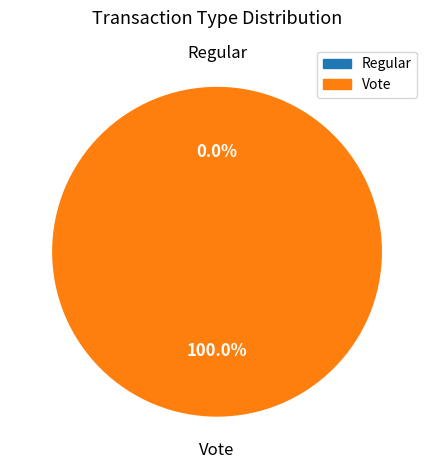

Which slice represents more than half of the pie?

Vote